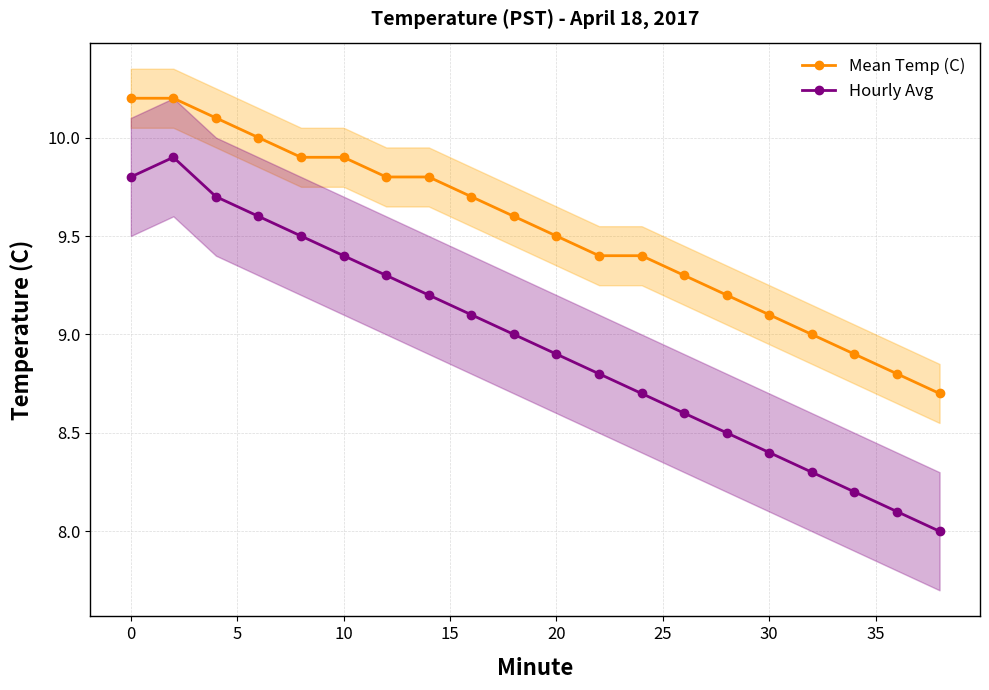

Reading left to right, extract all data points from this chart.

Mean Temp (C): 10.2	10.2	10.1	10.0	9.9	9.9	9.8	9.8	9.7	9.6	9.5	9.4	9.4	9.3	9.2	9.1	9.0	8.9	8.8	8.7
Hourly Avg: 9.8	9.9	9.7	9.6	9.5	9.4	9.3	9.2	9.1	9.0	8.9	8.8	8.7	8.6	8.5	8.4	8.3	8.2	8.1	8.0